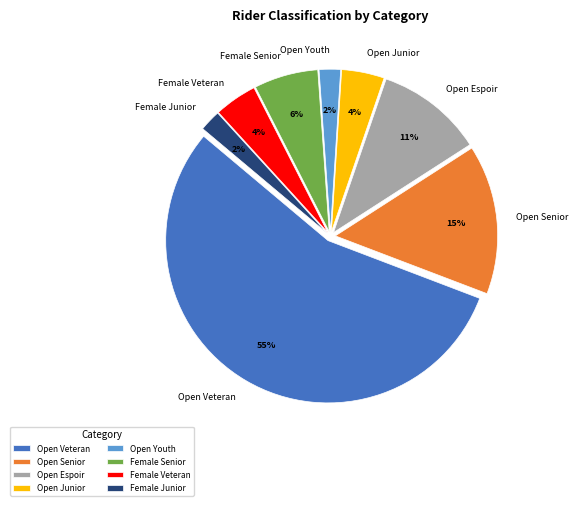

Is it true that Open Veteran is 55% of the pie?

True